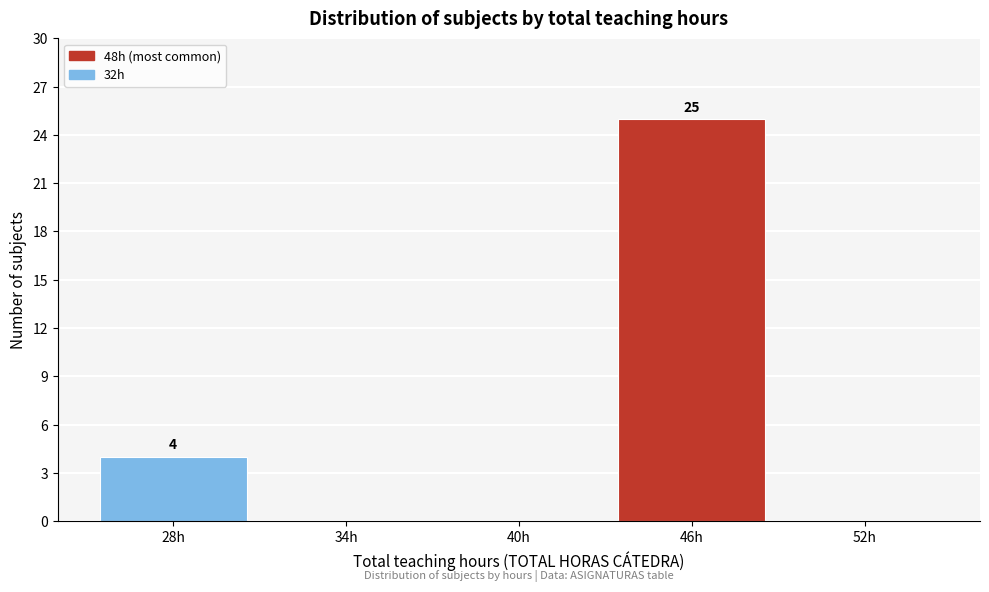

Reading left to right, what are all the values shown in this chart?

28h=4	34h=0	40h=0	46h=25	52h=0